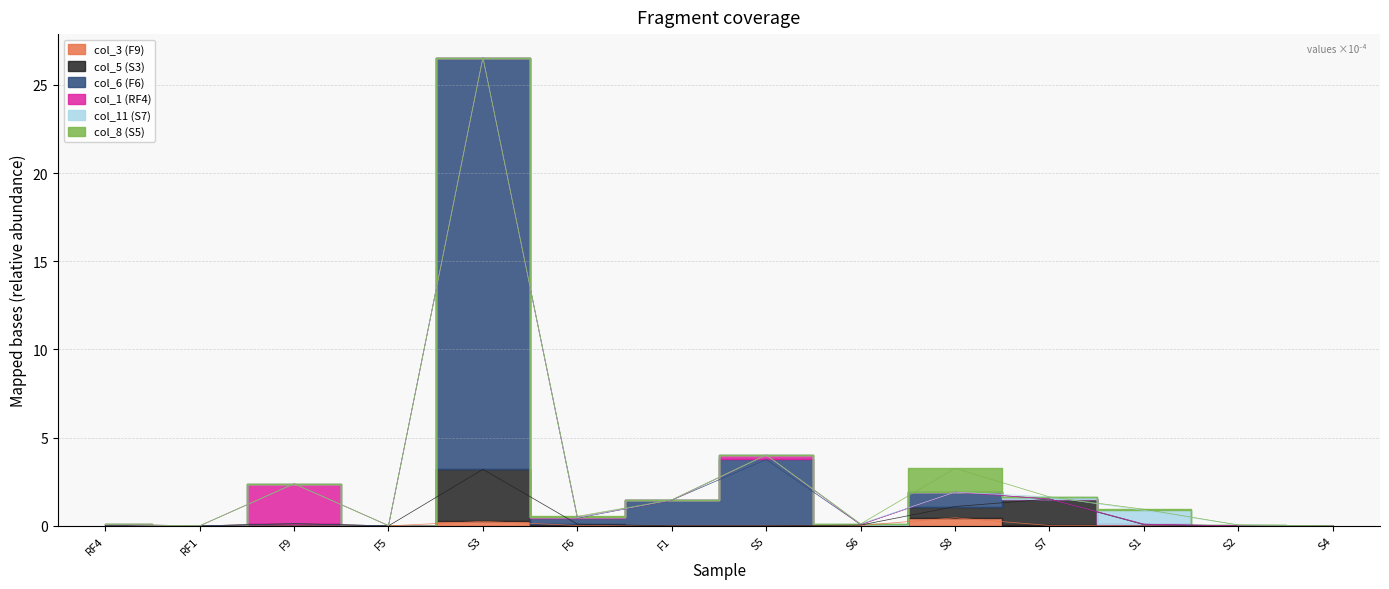

True or false: col_6 (F6) and col_3 (F9) intersect in this chart.

False